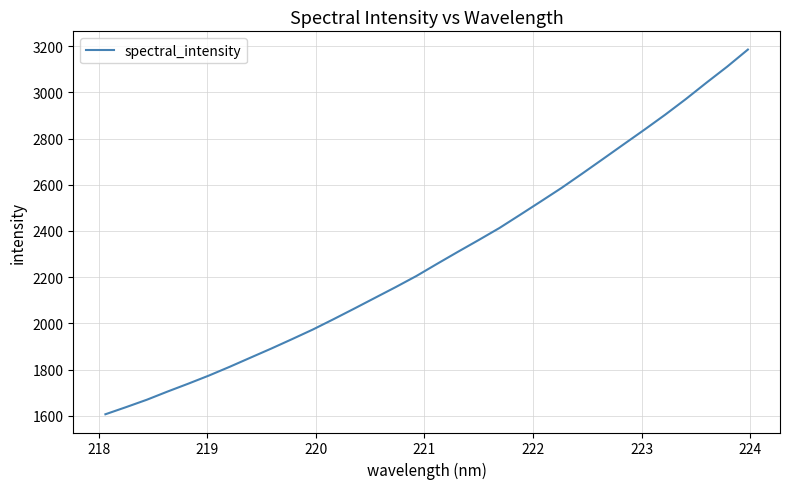

Reading right to left, what are all the values shown in this chart?

3185.8	3111.9	3042.4	2971.2	2903.4	2838.6	2775.4	2711.8	2648.6	2586.5	2528.0	2470.1	2412.8	2360.8	2309.9	2258.1	2205.3	2157.1	2110.6	2063.9	2018.0	1973.2	1931.7	1890.9	1851.6	1812.1	1774.2	1738.9	1704.7	1669.2	1637.2	1606.2